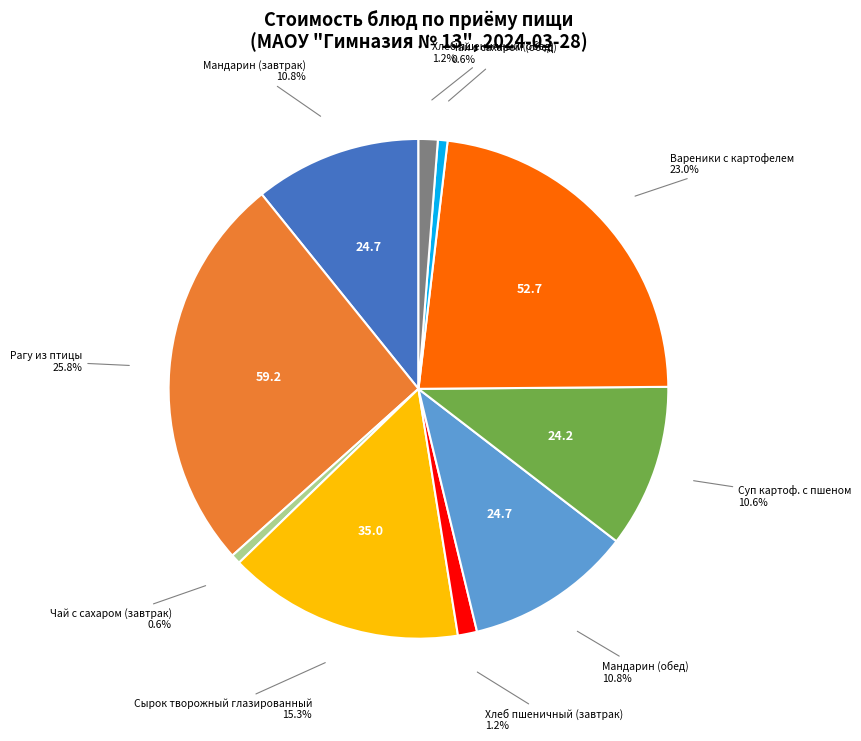

Does any single category account for the majority?

No